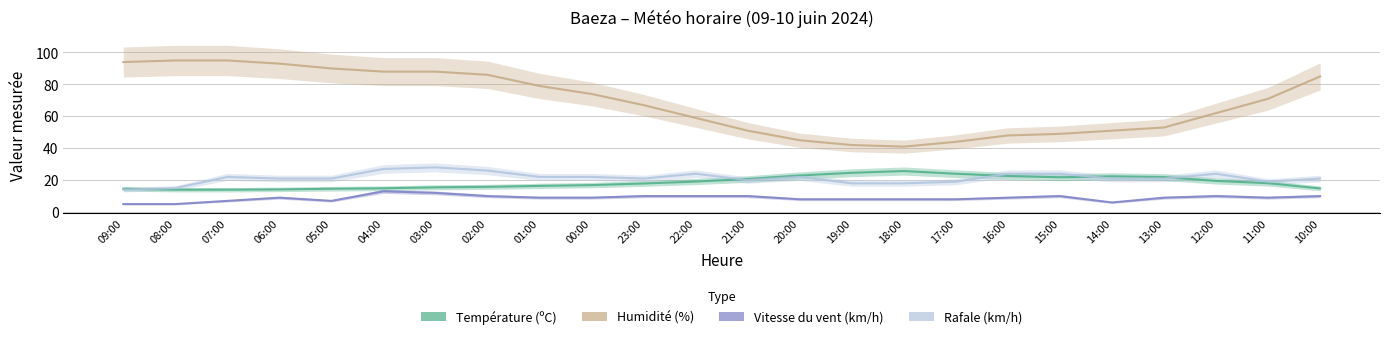

What is the difference between the Température (ºC) values at 10:00 and 04:00?

0.1